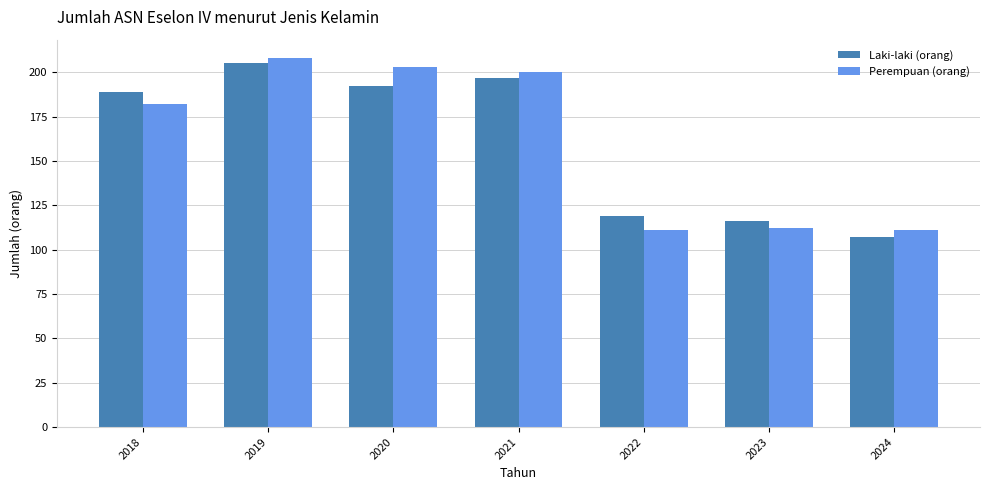

What are all the series names shown in the legend?

Laki-laki (orang), Perempuan (orang)